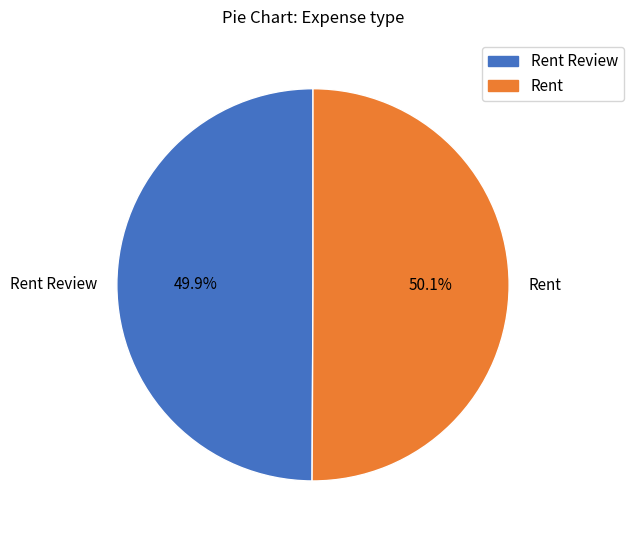

How many slices are in this pie chart?

2